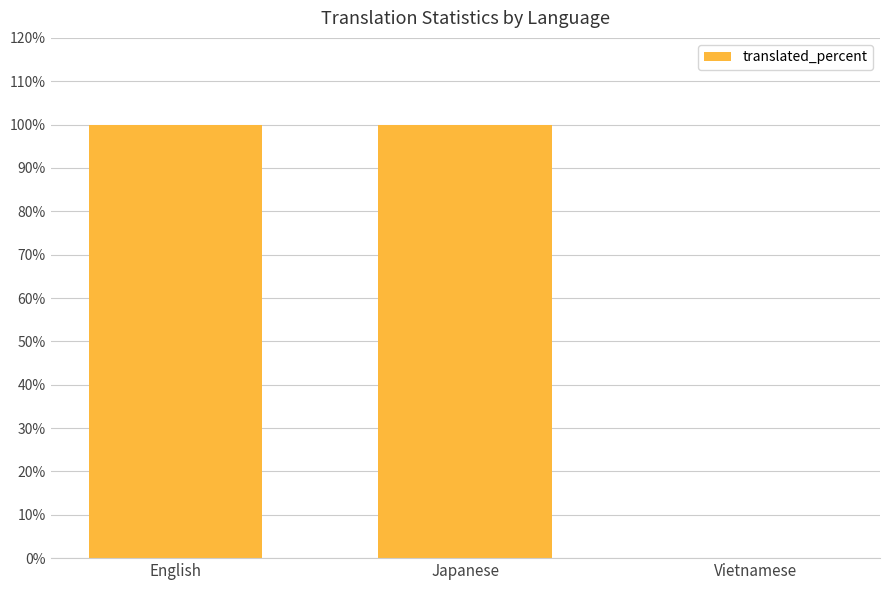

What is the greatest value displayed?

100